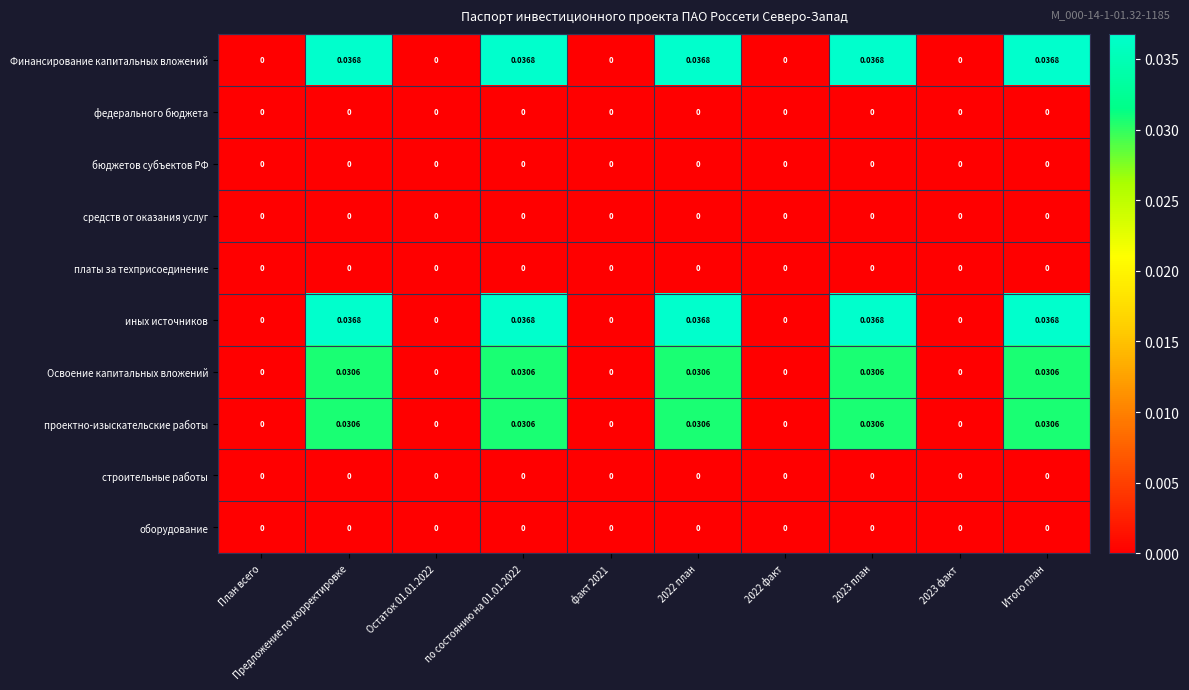

How many data points does each series have?

10